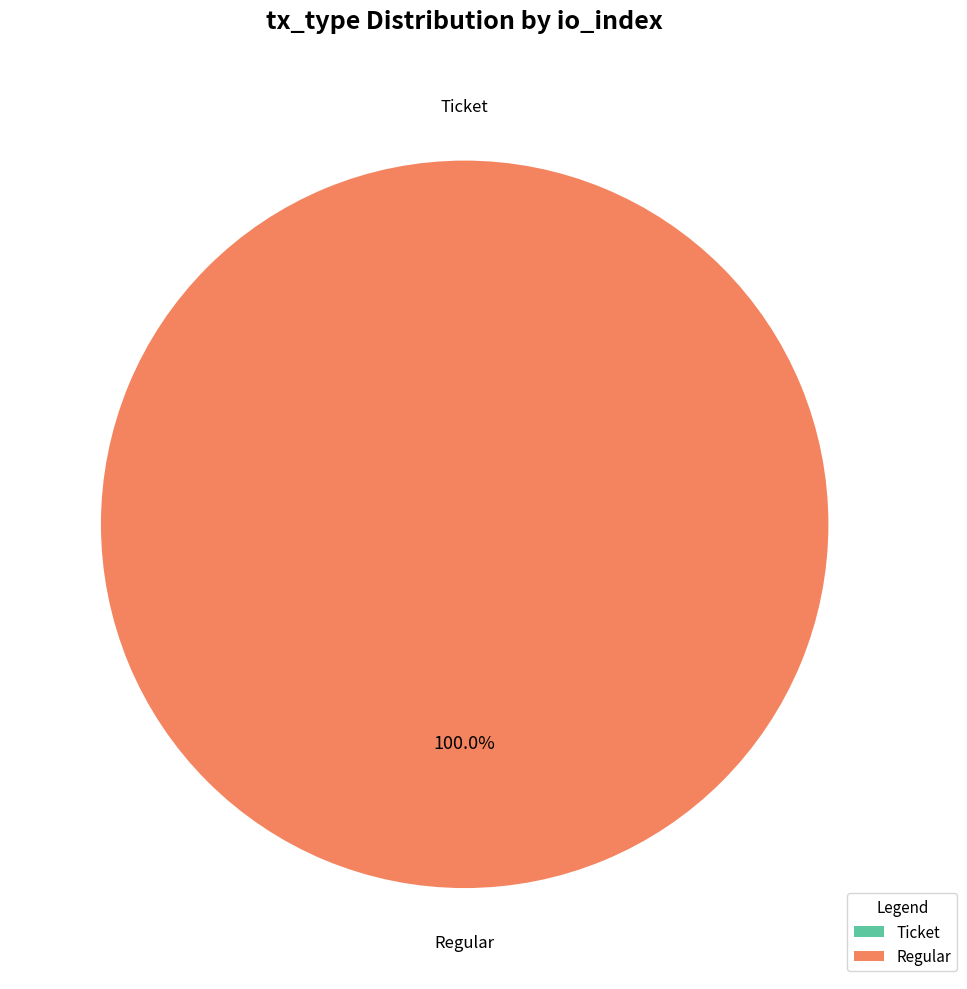

What is the smallest slice in the pie chart?

Ticket